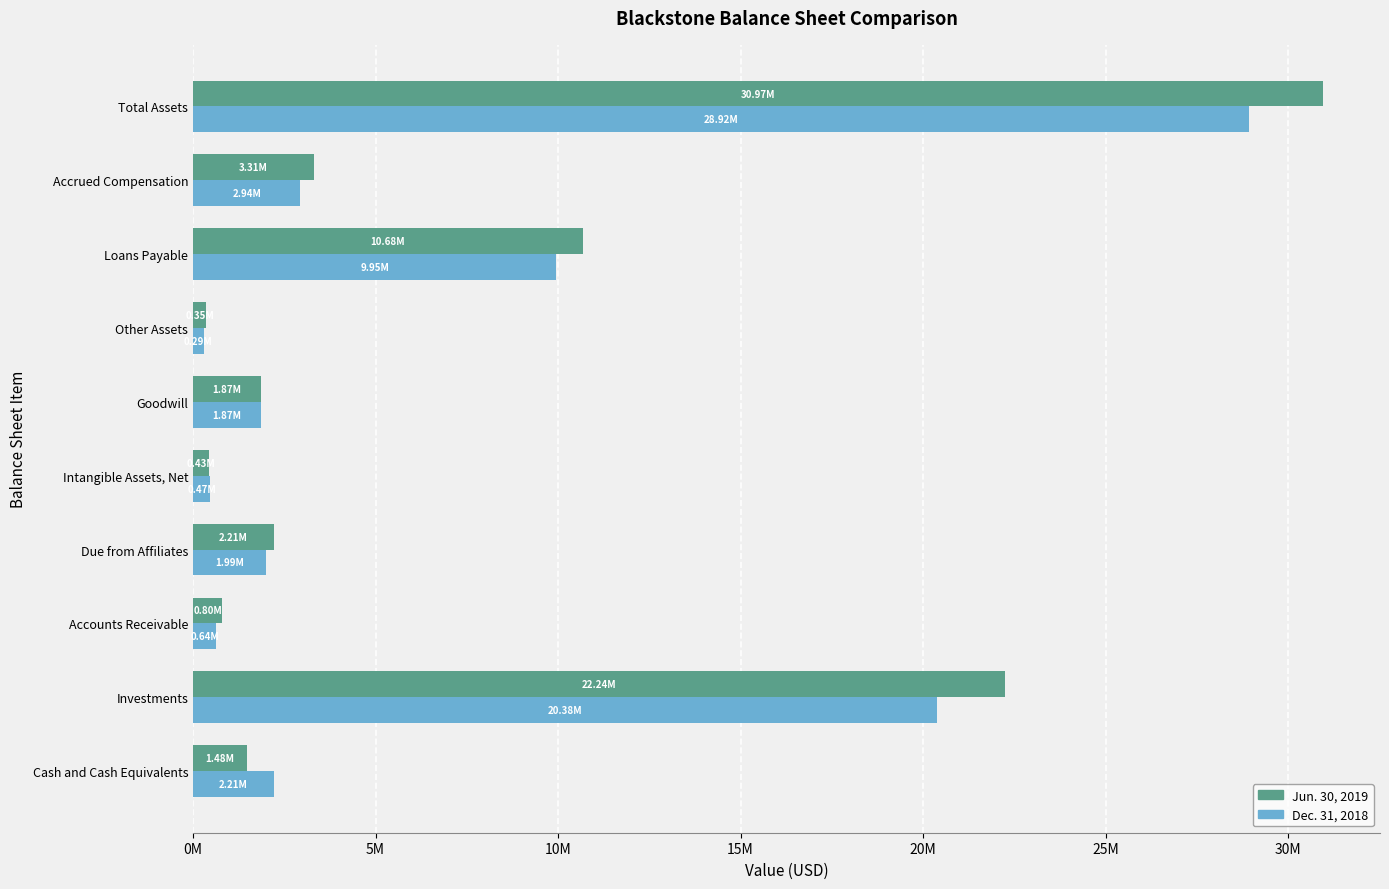

What are all the series names shown in the legend?

Jun. 30, 2019, Dec. 31, 2018